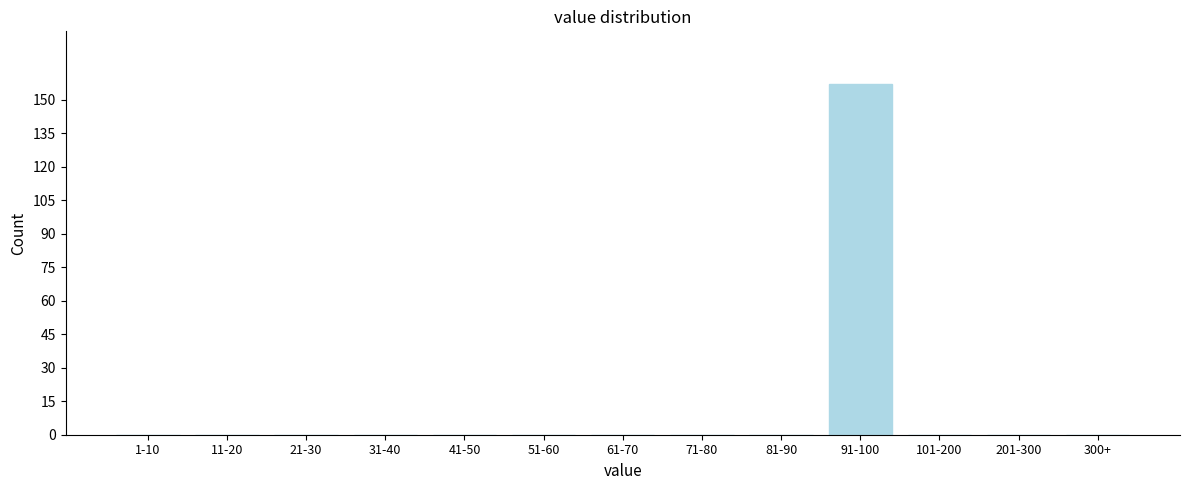

Reading right to left, list all the values displayed in this chart.

300+=0	201-300=0	101-200=0	91-100=157	81-90=0	71-80=0	61-70=0	51-60=0	41-50=0	31-40=0	21-30=0	11-20=0	1-10=0